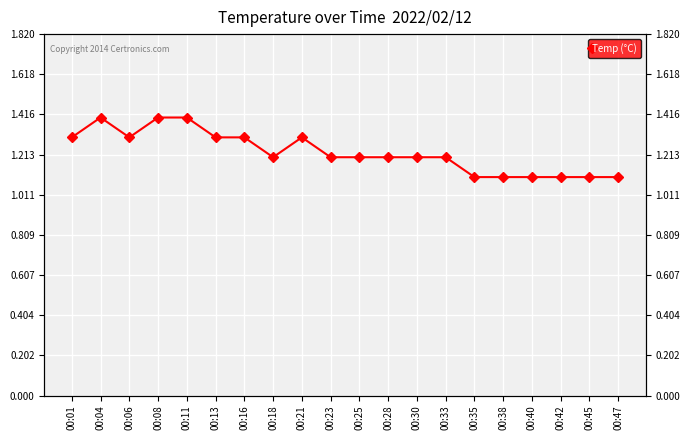

What is the sum of the values at 00:30 and 00:16?

2.5